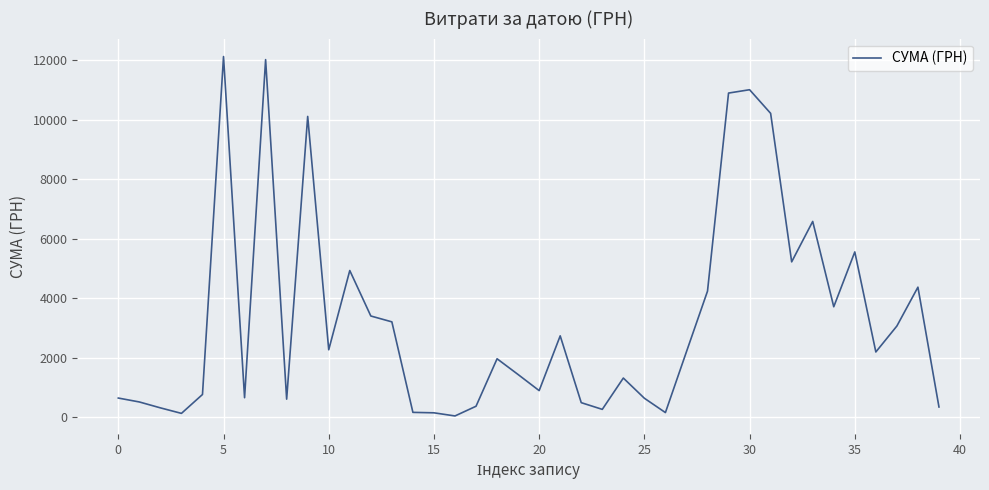

What is the difference between the maximum and minimum values?

12075.9